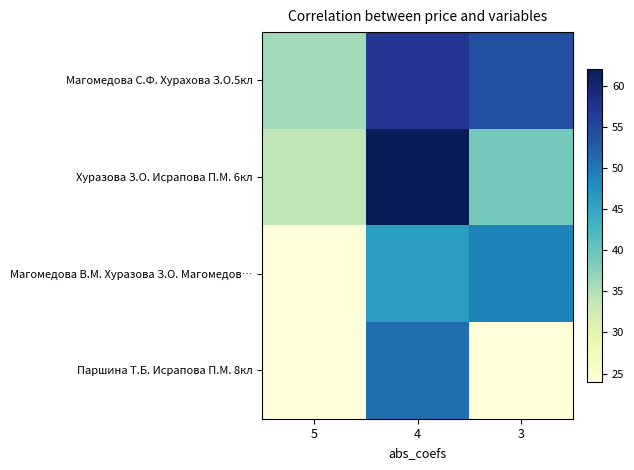

At how many categories does at least one series exceed 51?

2